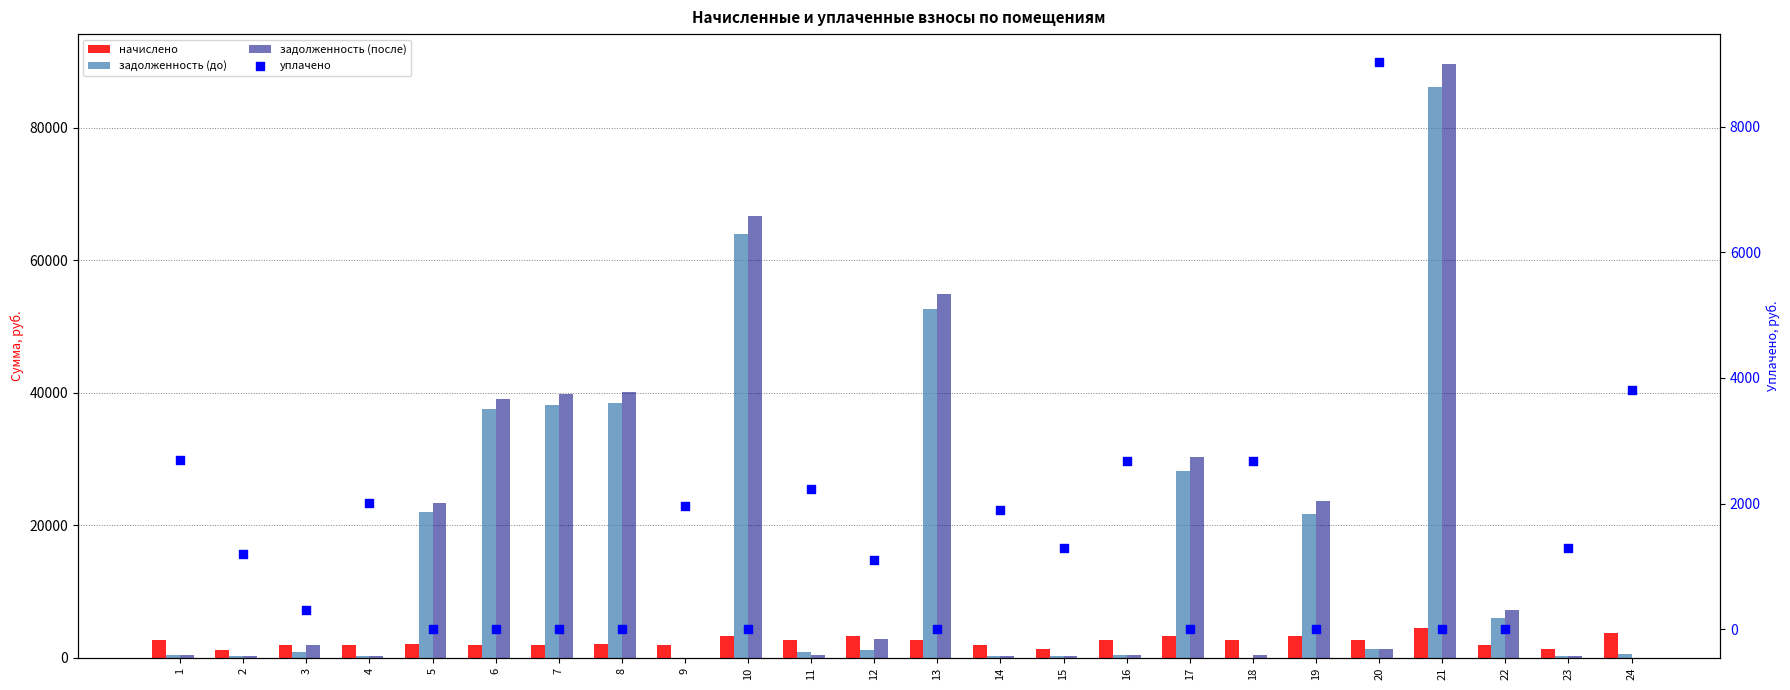

At which category is the sum across all series the highest?

21